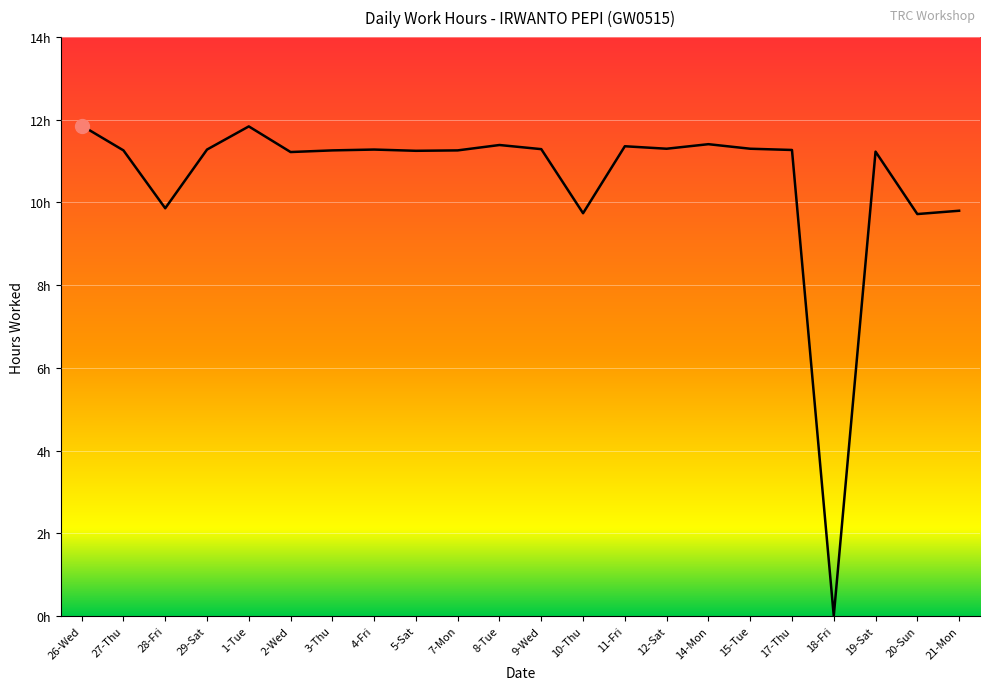

What is the ratio of the value at 5-Sat to the value at 27-Thu?

1.0